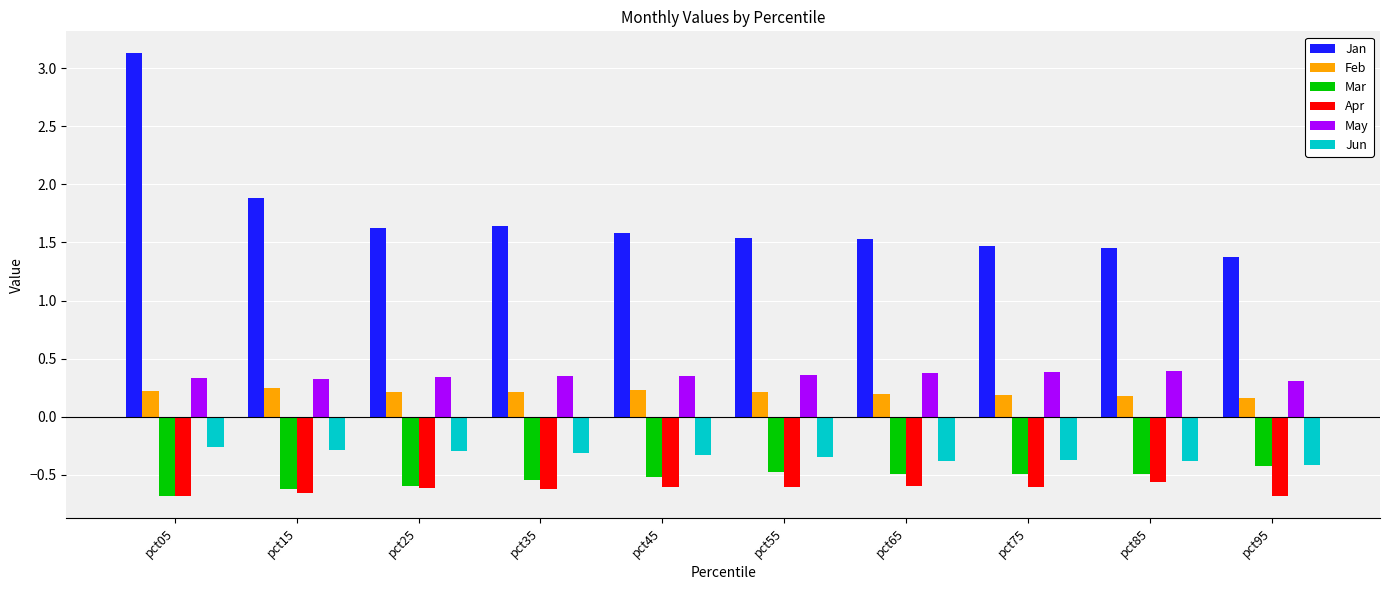

What is the greatest value displayed?

3.1